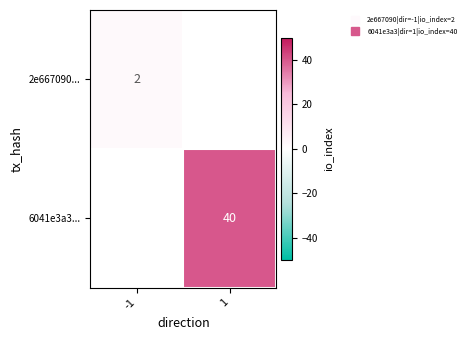

Which has a higher value, -1 or 1?

1